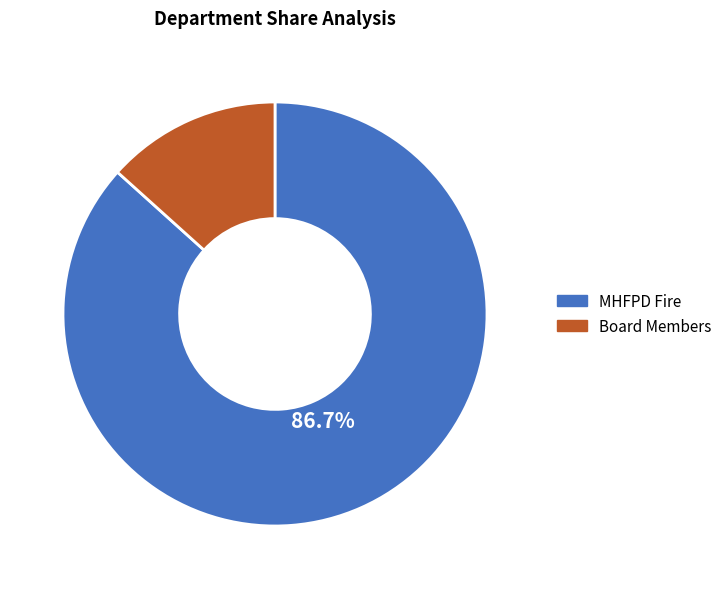

Combined, do Board Members and MHFPD Fire account for over 50%?

Yes